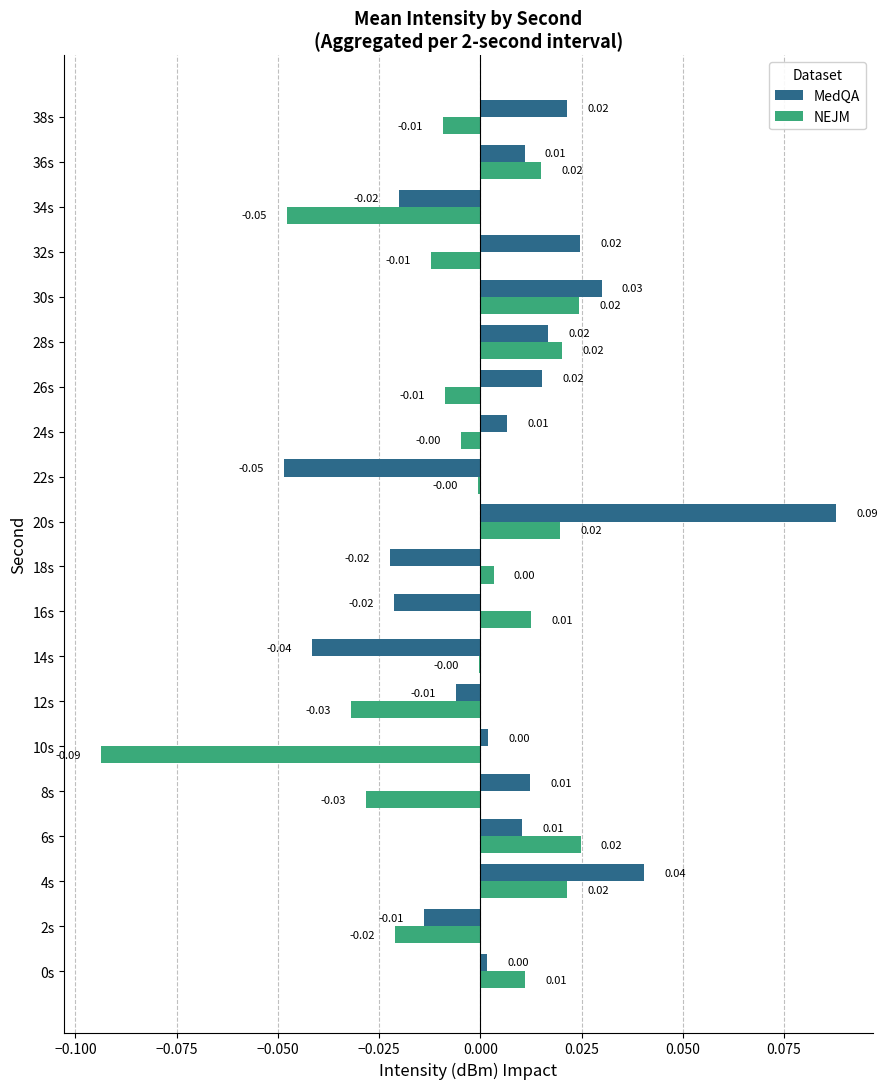

Which series has the largest total across all categories?

MedQA